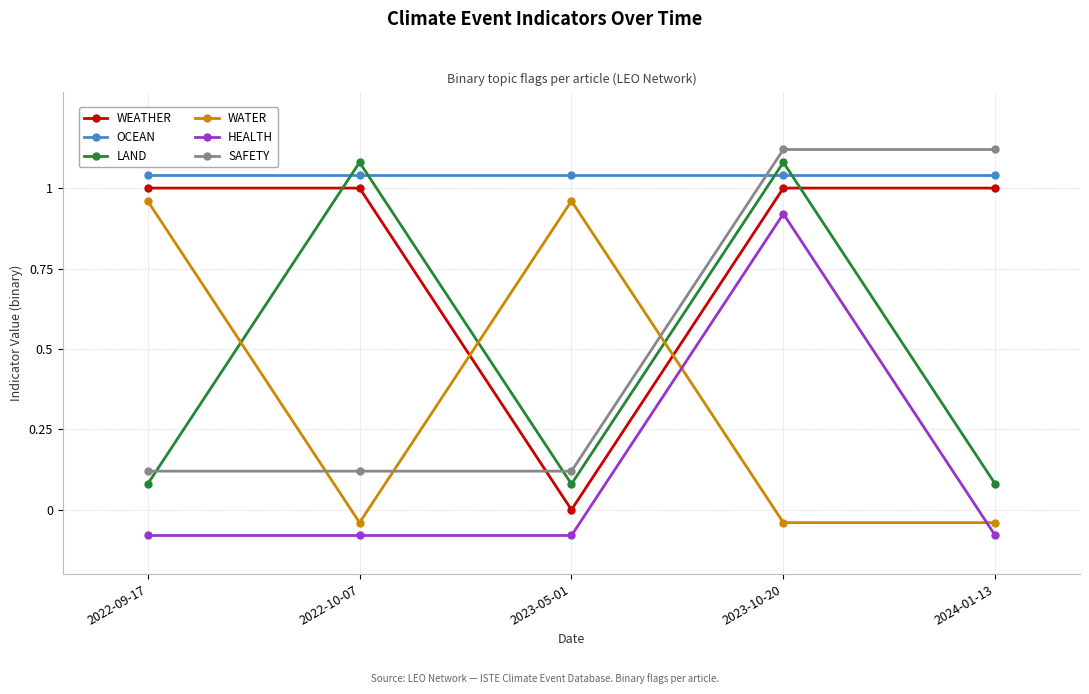

List the series in order of their peak value, lowest first.

HEALTH, WATER, WEATHER, OCEAN, LAND, SAFETY